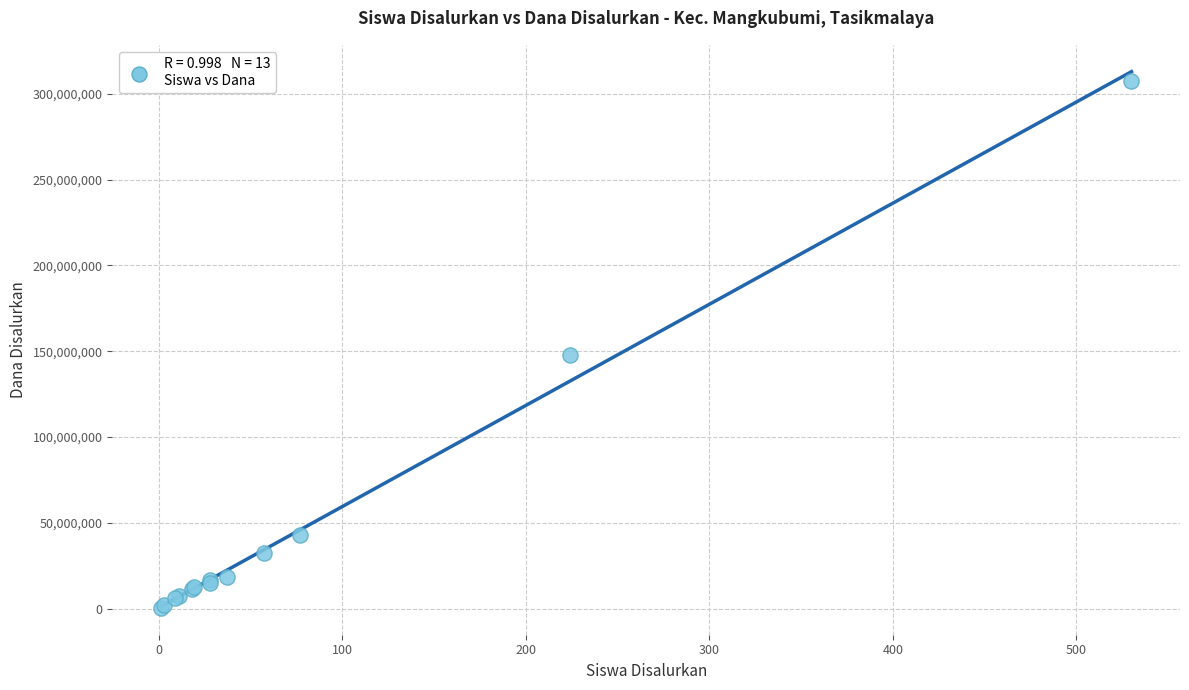

What Y value in the scatter plot is closest to 153937500?

147750000